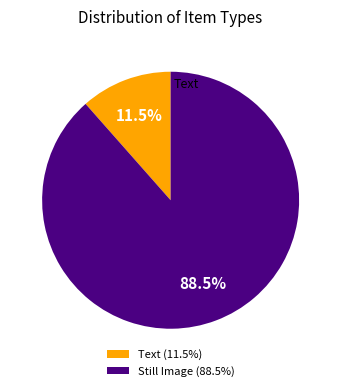

Does Still Image (88.5%) represent more than half of the total?

Yes